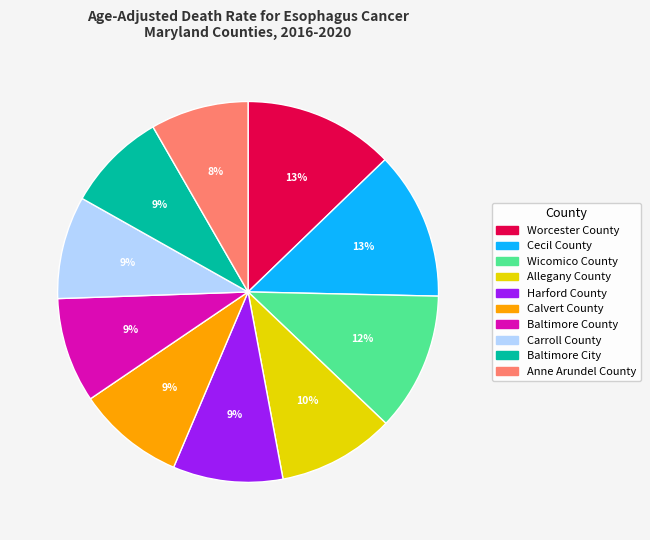

Is Wicomico County the majority of the pie?

No